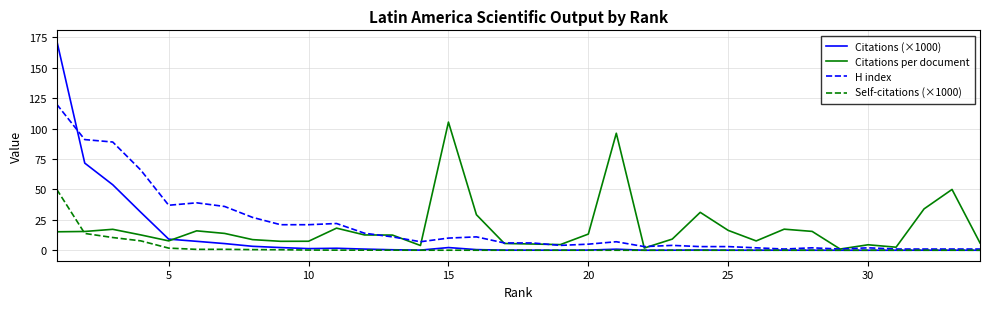

Which series has the largest range (max minus min)?

Citations (×1000)